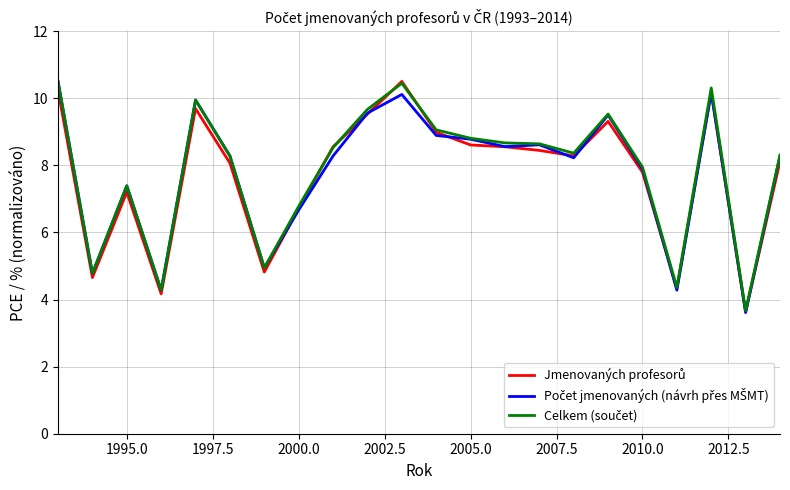

What is the greatest value displayed?

10.5